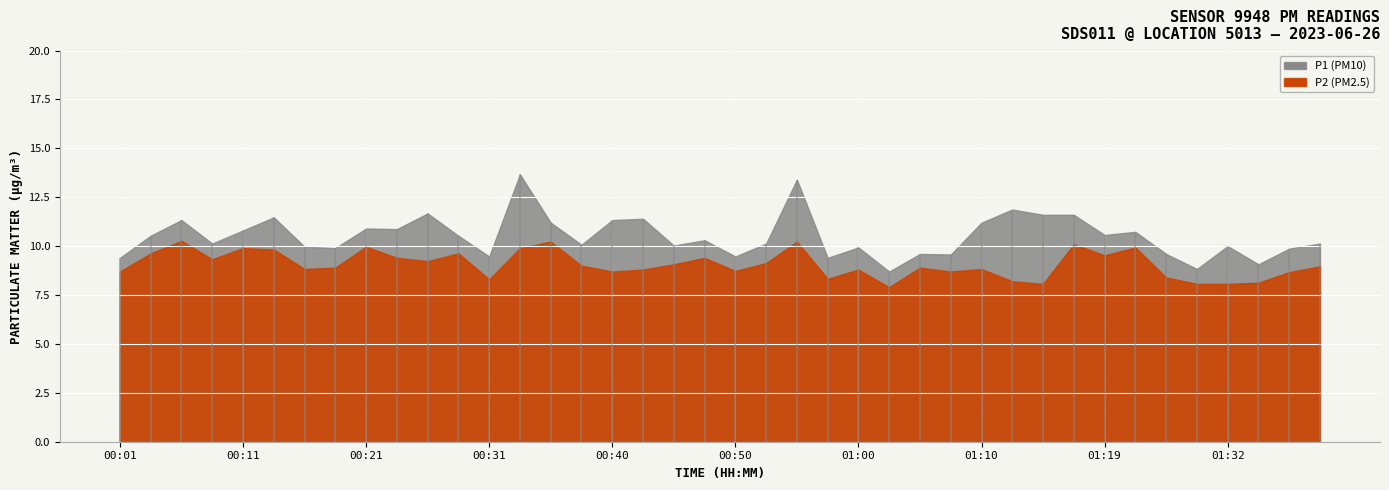

What is the value of the P2 point at the 40th from the left?

9.0